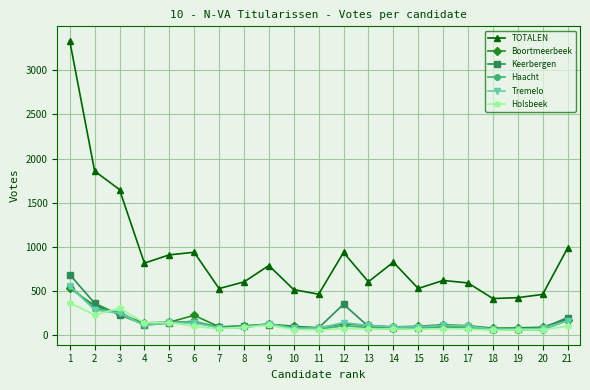

Which series has the largest total across all categories?

TOTALEN